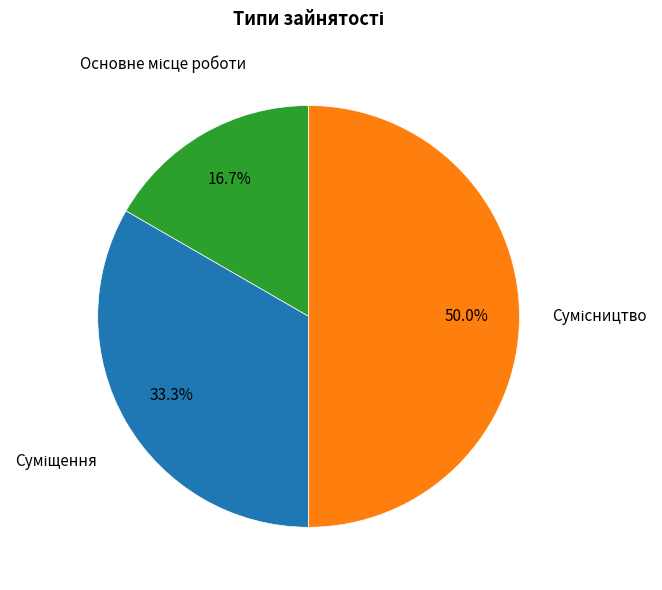

Does any single category account for the majority?

No